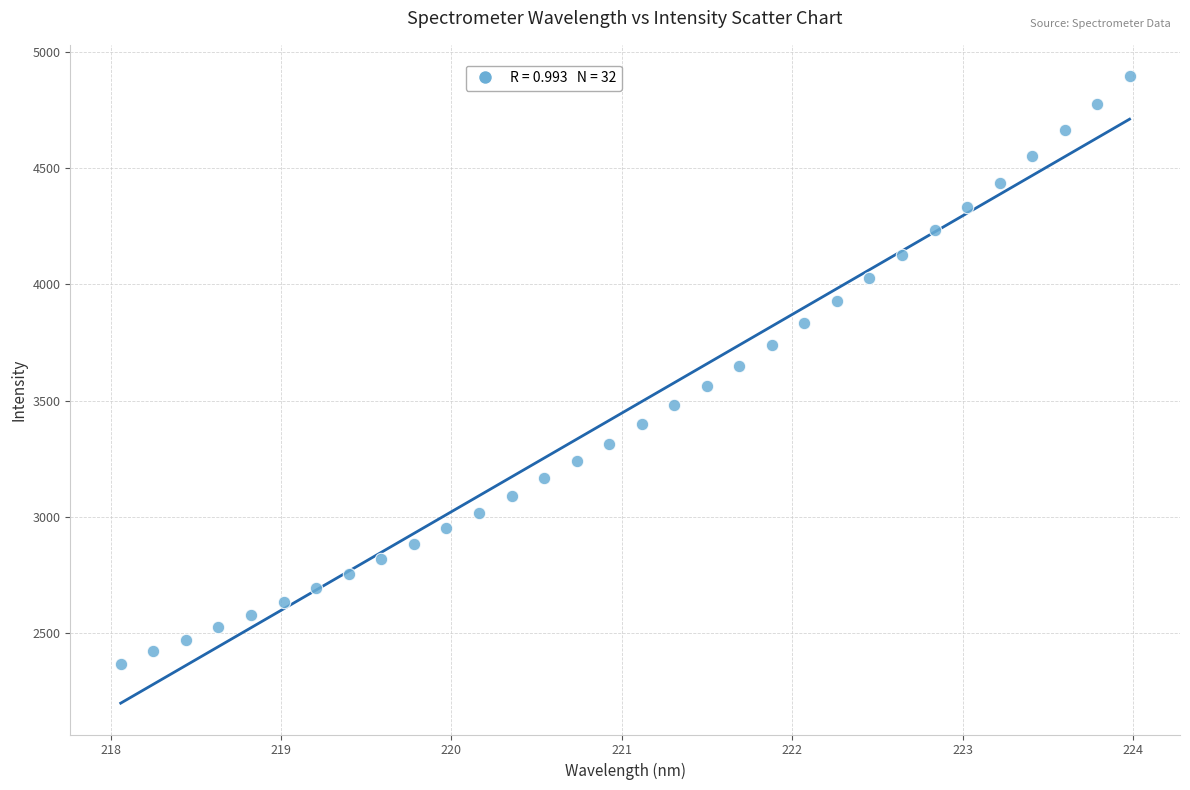

What is the range of X values (max minus min)?

5.9